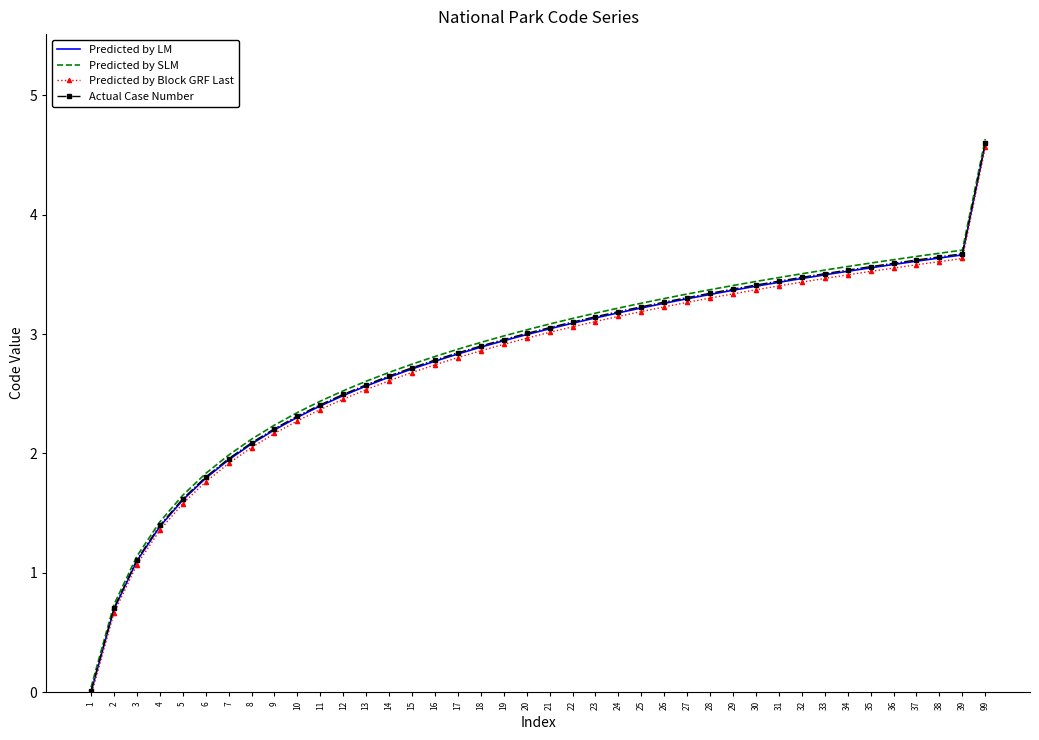

The value of Actual Case Number at 11 is 2.4. True or false?

True